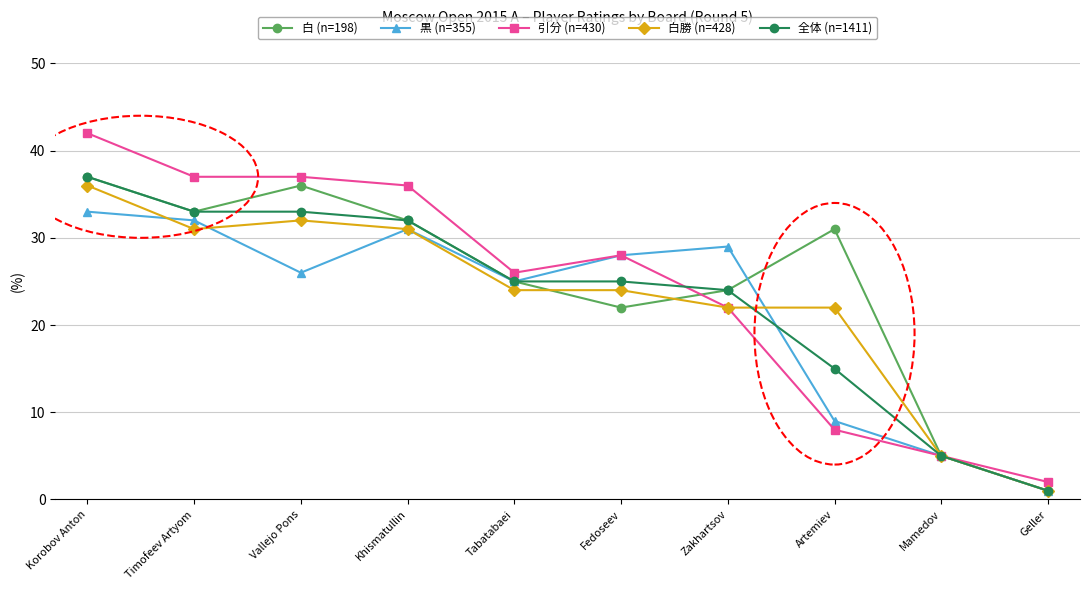

What is the difference between the 引分 (n=430) values at Timofeev Artyom and Tabatabaei?

11